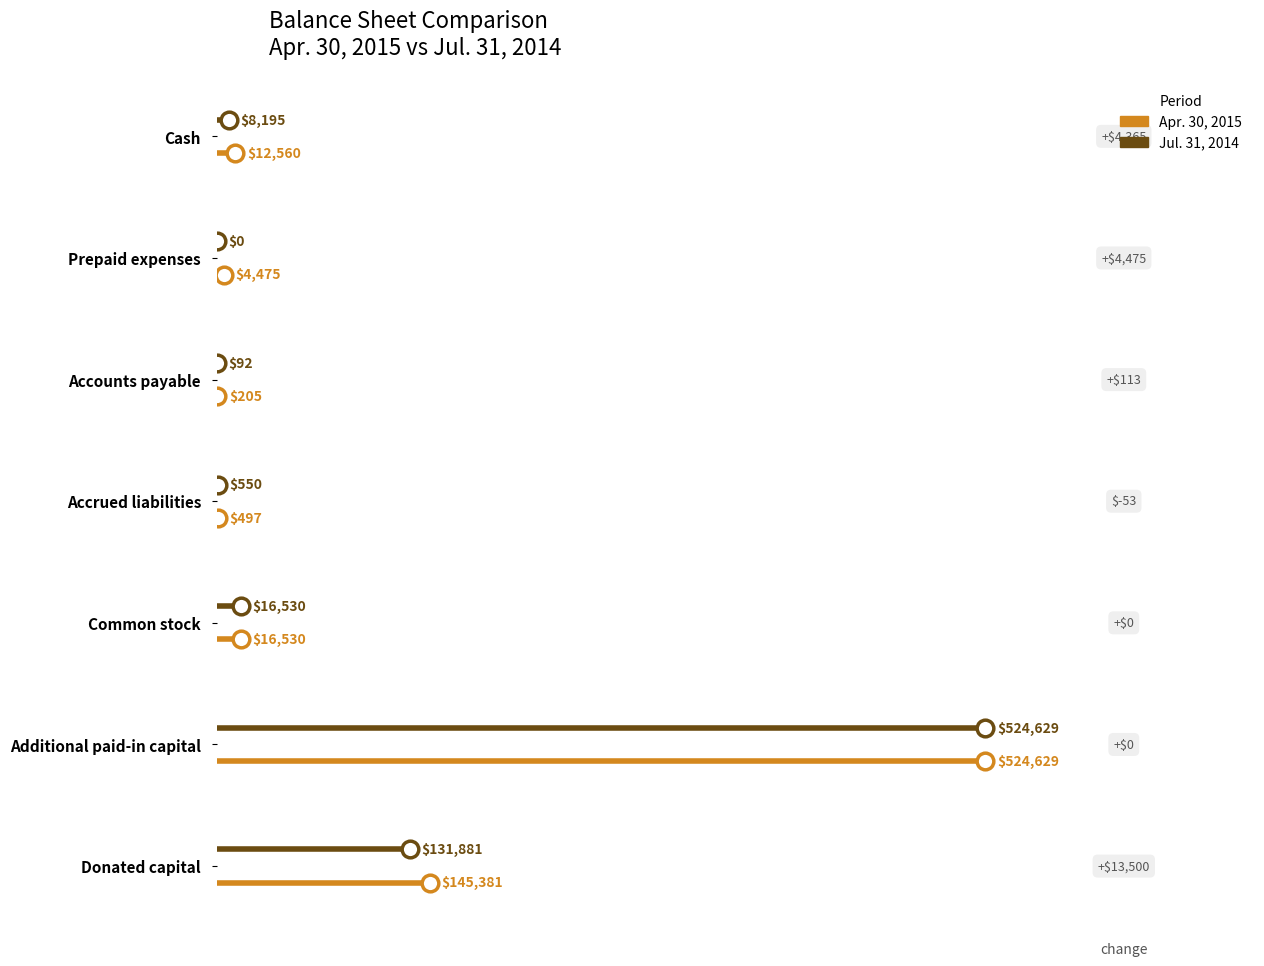

The Apr. 30, 2015 series shows 0.5 at 0. True or false?

False